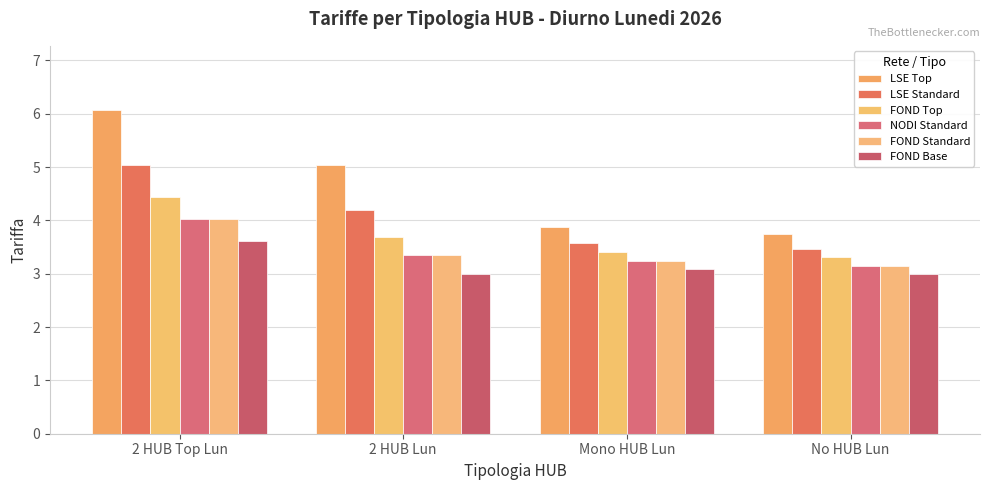

What is the label of the 2nd bar from the left?

2 HUB Lun